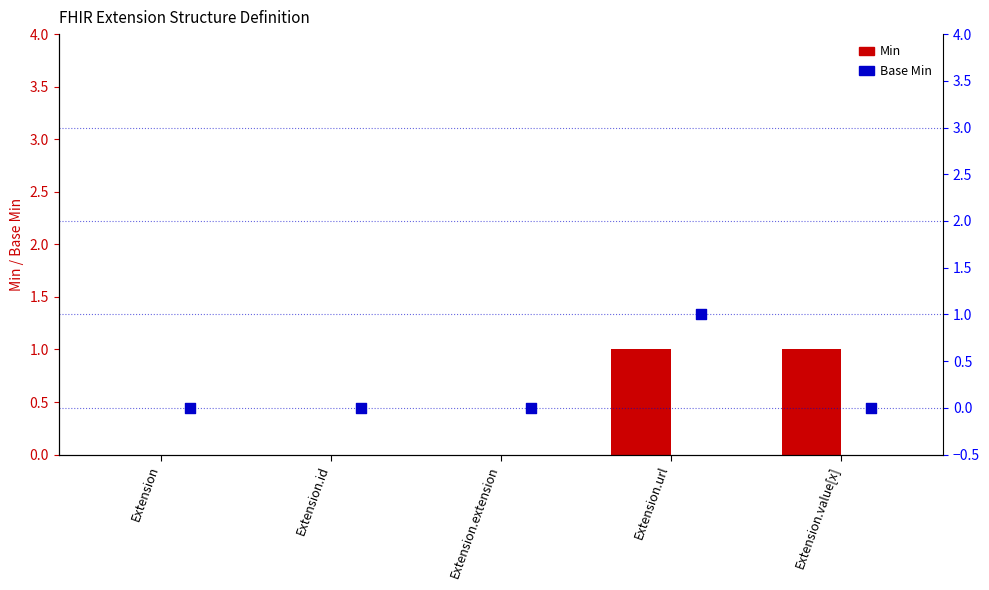

What are all the series names shown in the legend?

Min, Base Min